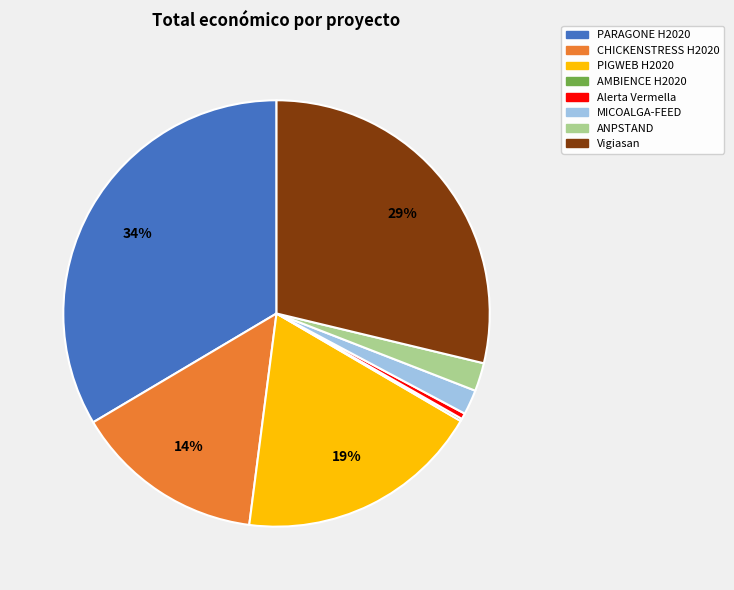

What percentage is the ANPSTAND slice, to the nearest percent?

2%